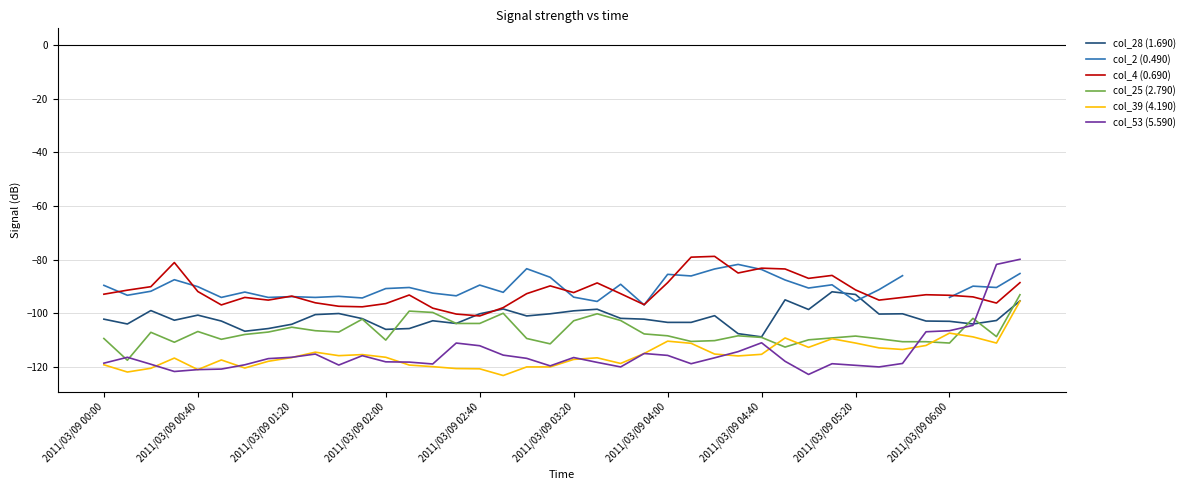

The col_39 (4.190) series shows -48.9 at 2011/03/09 05:20. True or false?

False